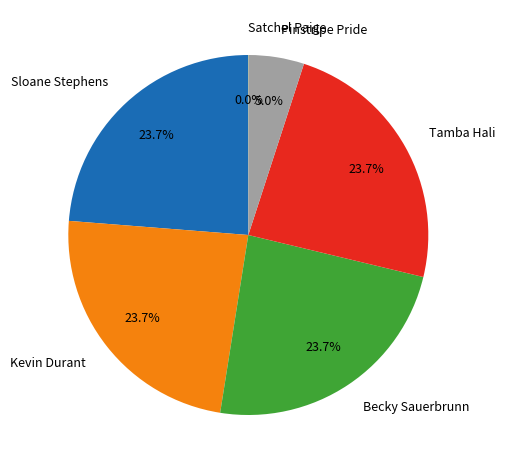

How much of the chart is everything except Tamba Hali?

76.3%